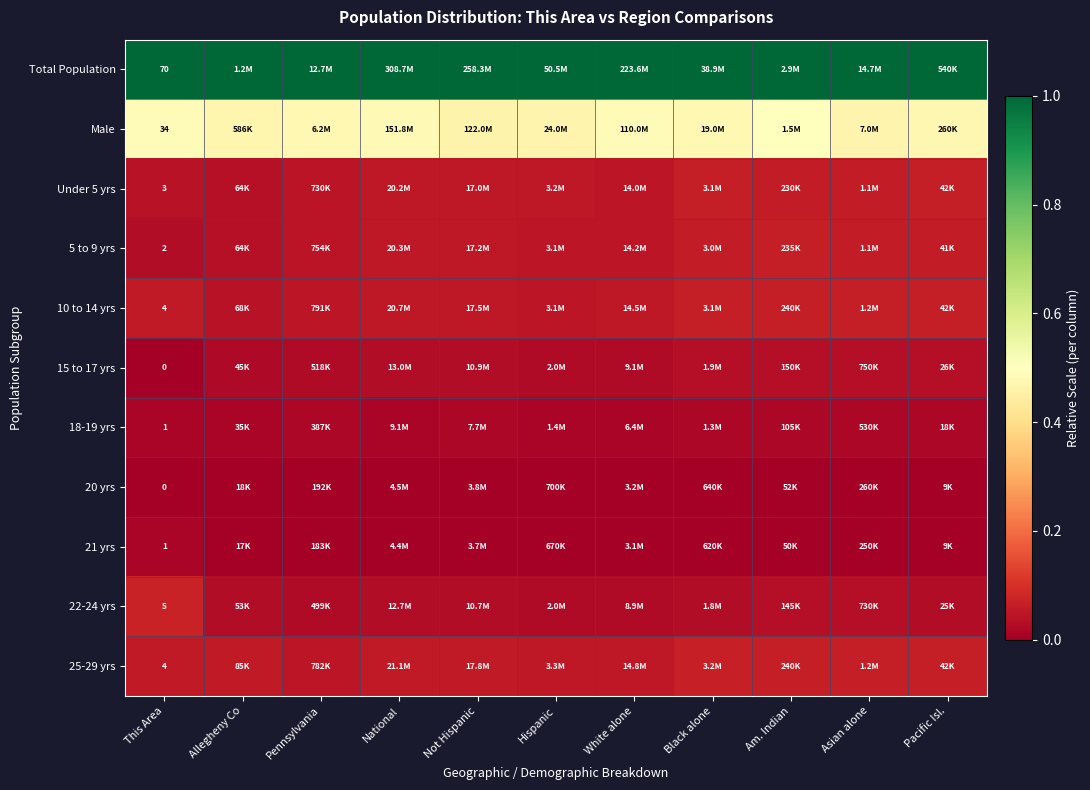

Which series has the largest total across all categories?

Total Population